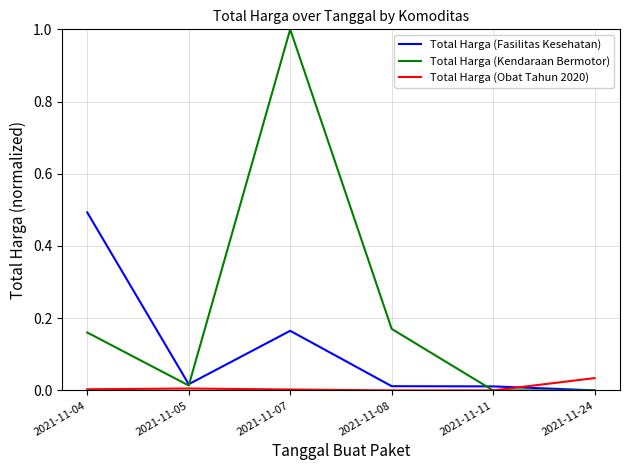

True or false: Total Harga (Fasilitas Kesehatan) and Total Harga (Obat Tahun 2020) intersect in this chart.

True